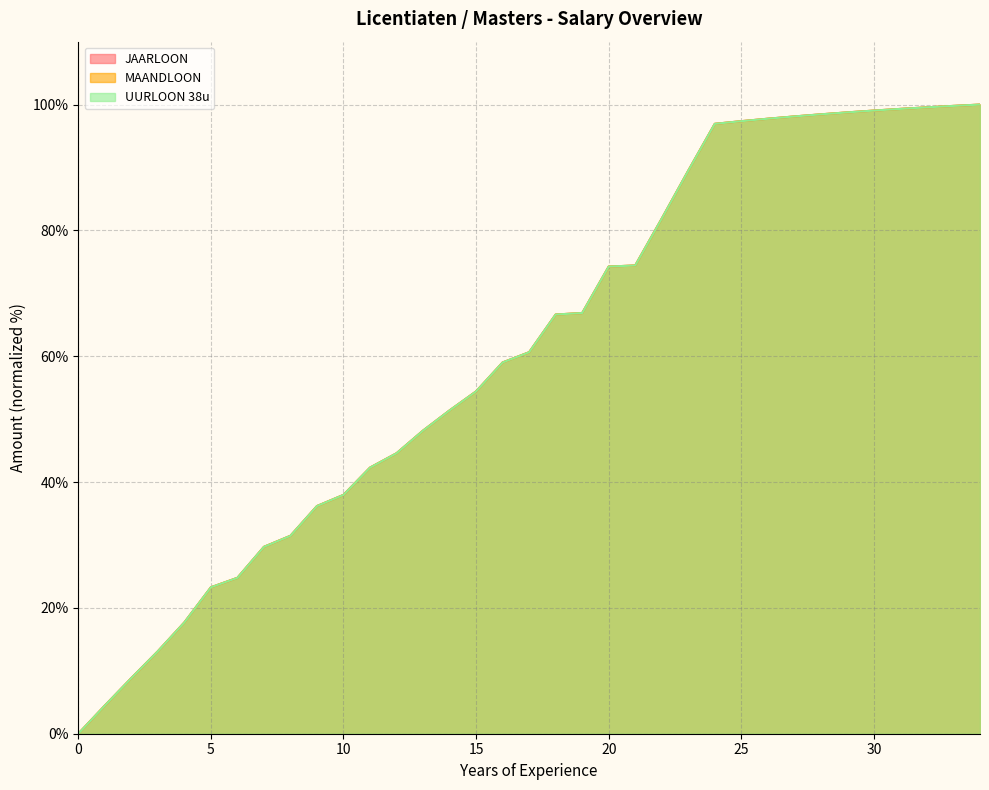

At which label is MAANDLOON closest to 50?

14